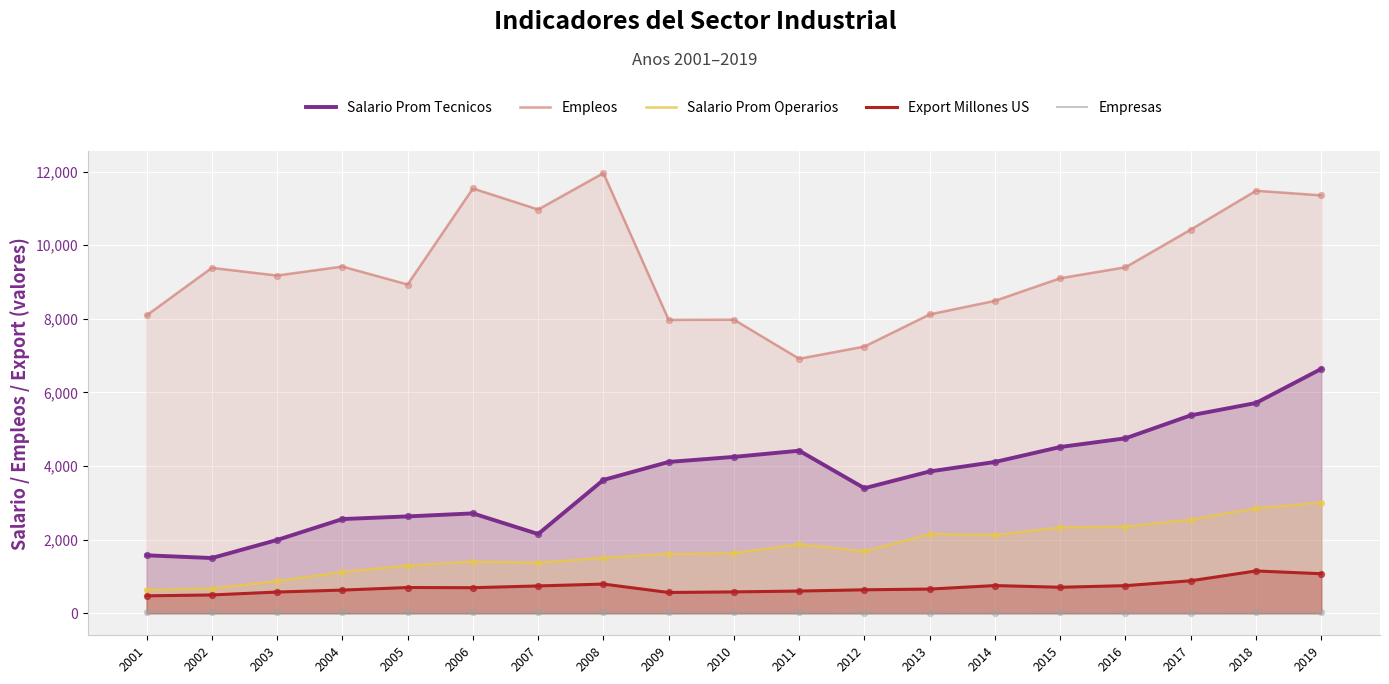

Is the value of Empleos at 2003 greater than the value of Salario Prom Tecnicos at 2006?

Yes